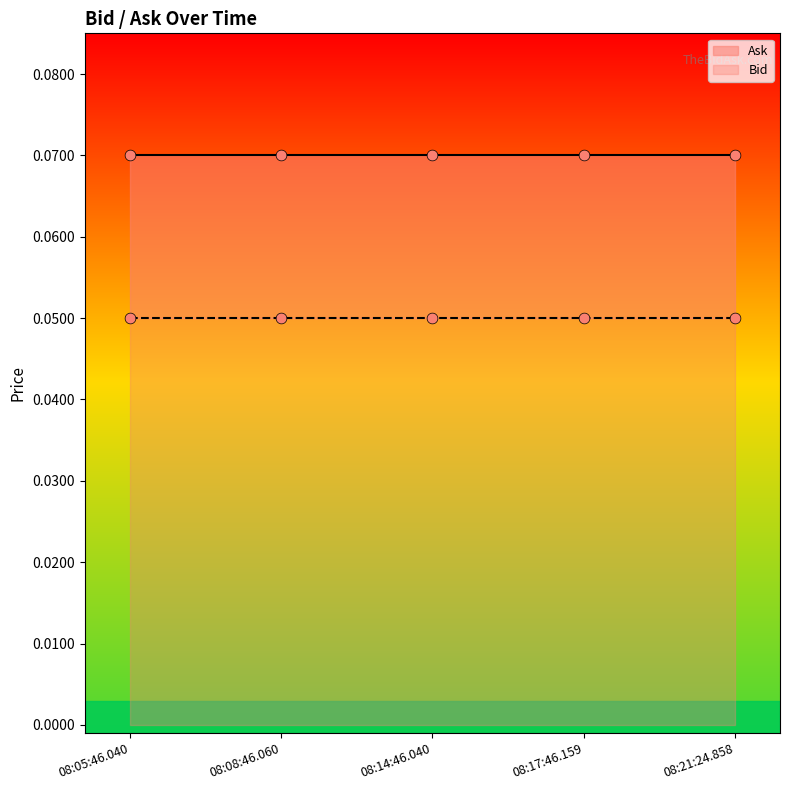

Which series contains the highest Y value?

Ask